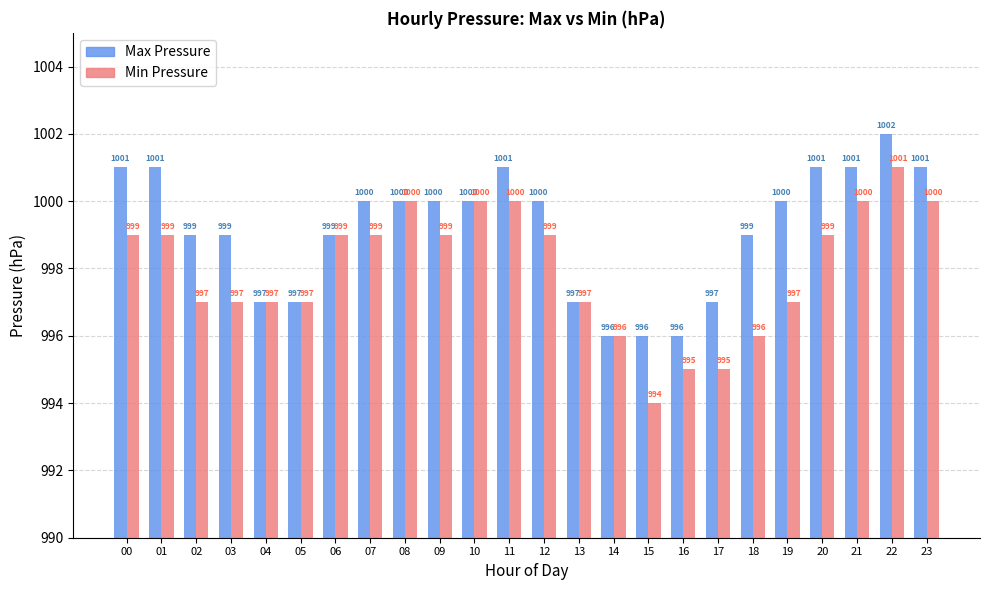

List the series in order of their overall mean, highest first.

Max Pressure, Min Pressure